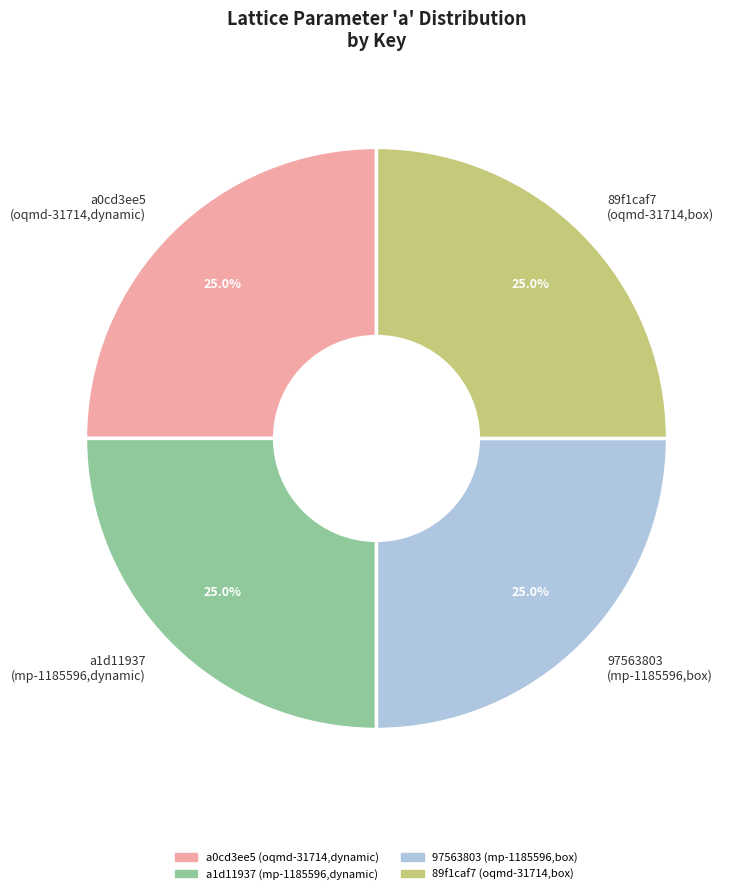

Count the number of slices in the pie.

4